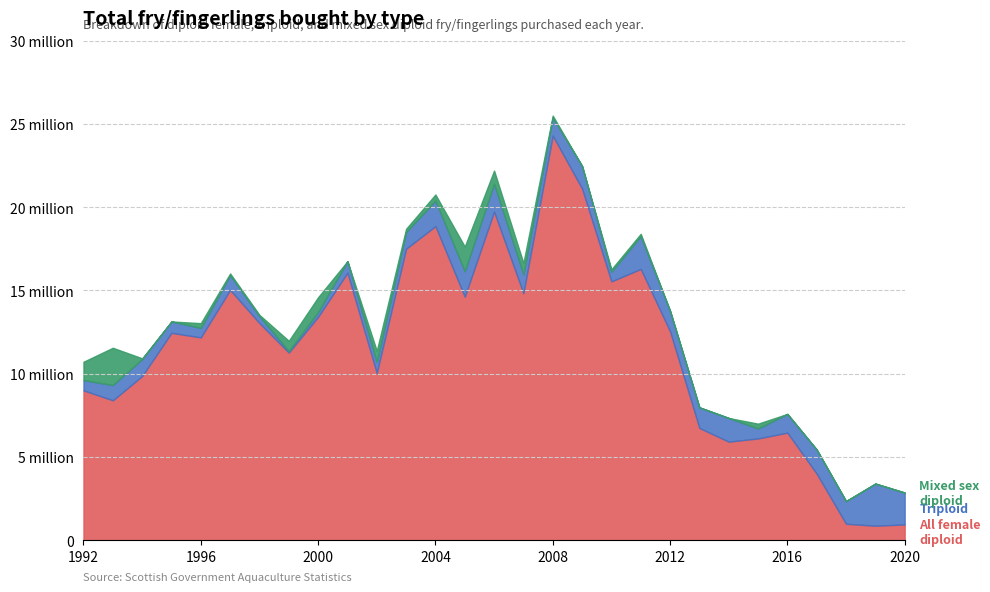

At which label does All female diploid fry/fingerlings bought first exceed 12449000?

1997